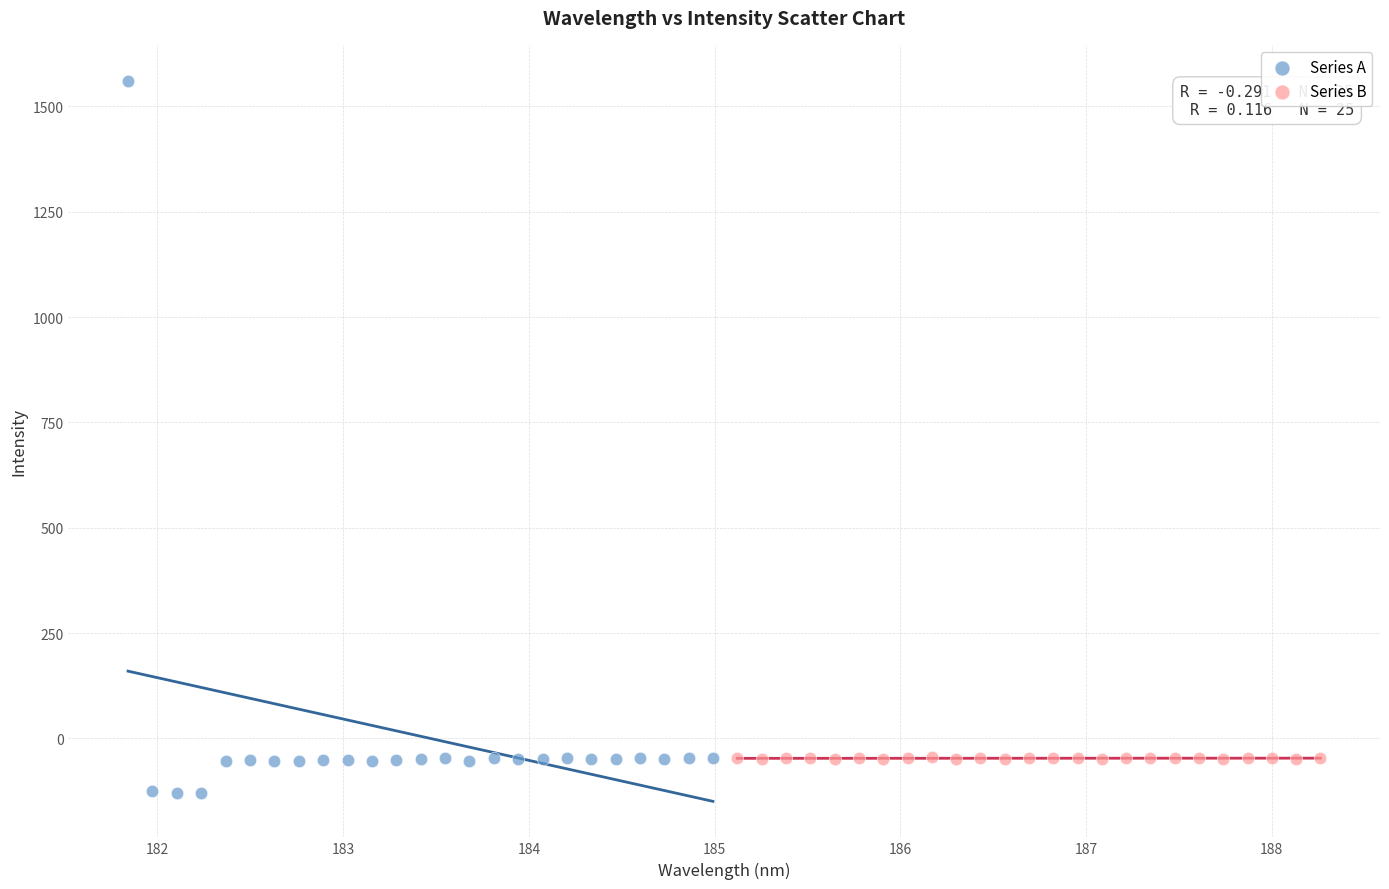

Which series has the widest spread of Y values?

Series A